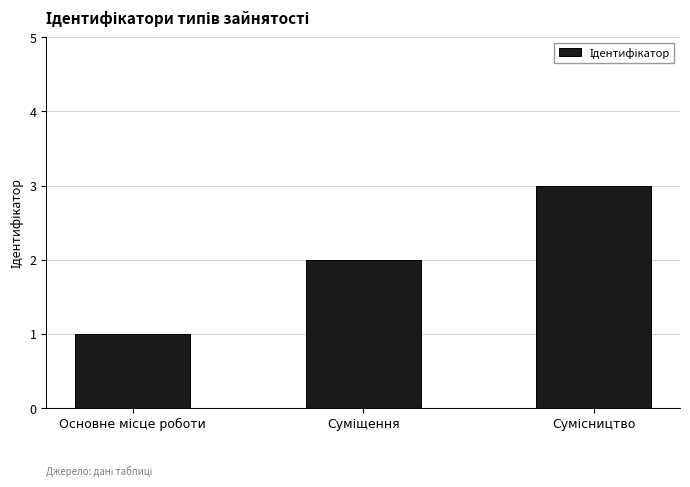

How many data points does each series have?

3